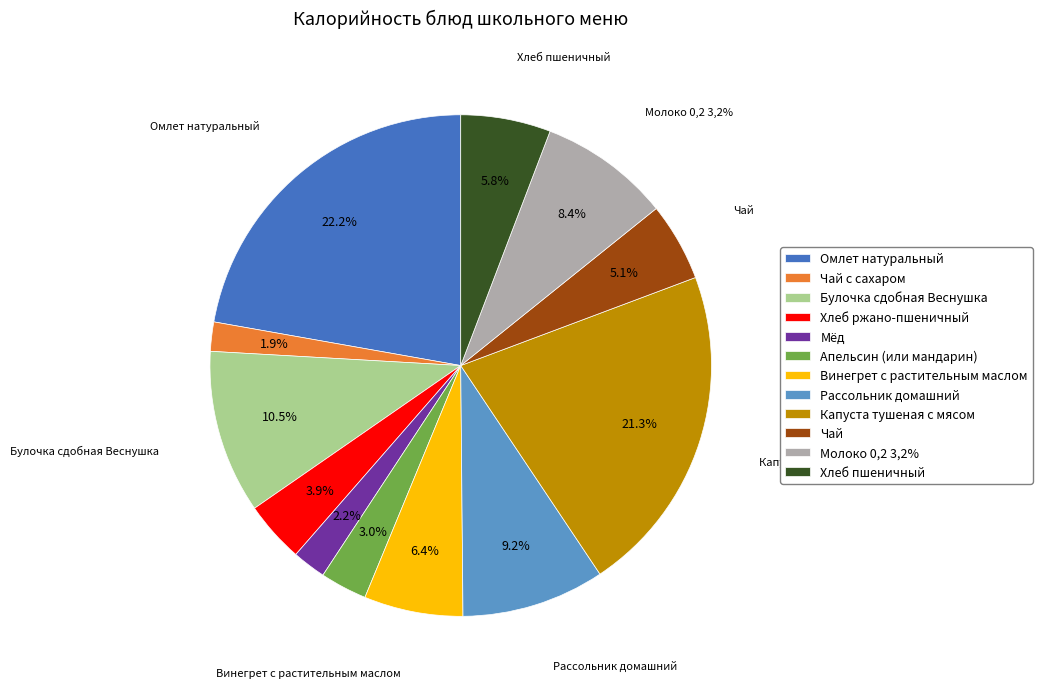

To the nearest percent, what portion does Хлеб ржано-пшеничный represent?

4%